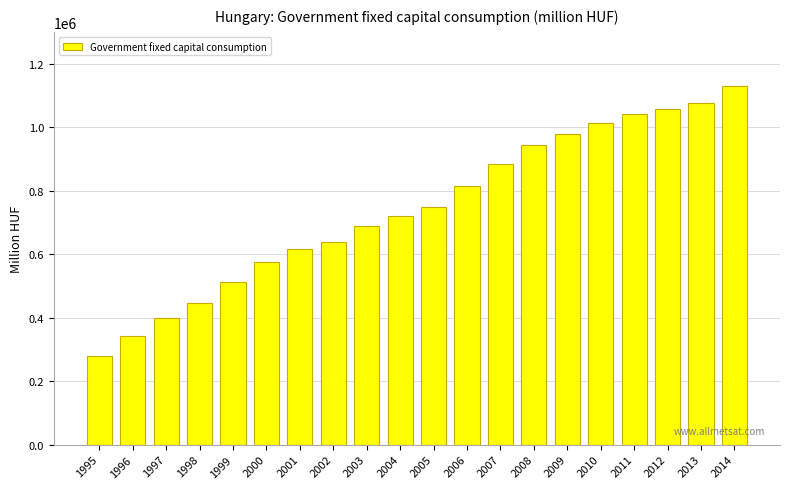

List the labels in order of value, smallest first.

1995, 1996, 1997, 1998, 1999, 2000, 2001, 2002, 2003, 2004, 2005, 2006, 2007, 2008, 2009, 2010, 2011, 2012, 2013, 2014